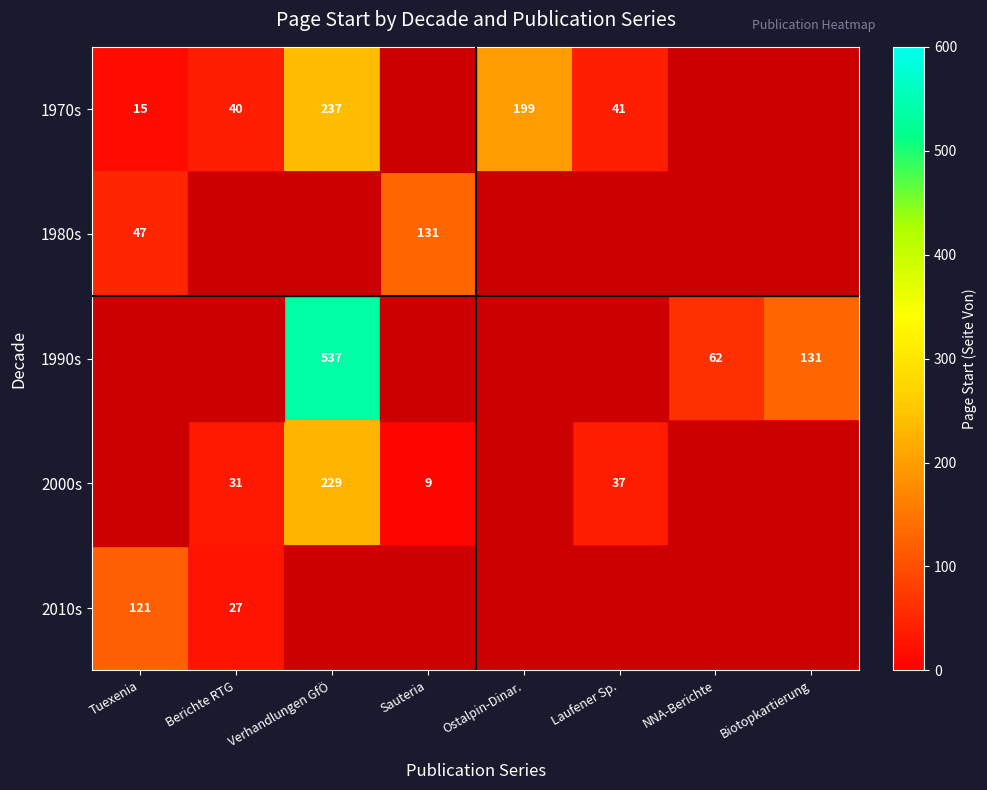

True or false: 1970s has a value of 13 at Berichte RTG.

False